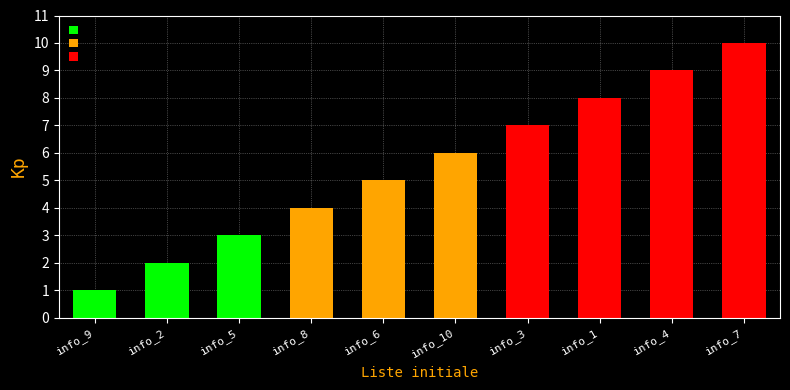

Which category has the lowest value across all series?

info_9